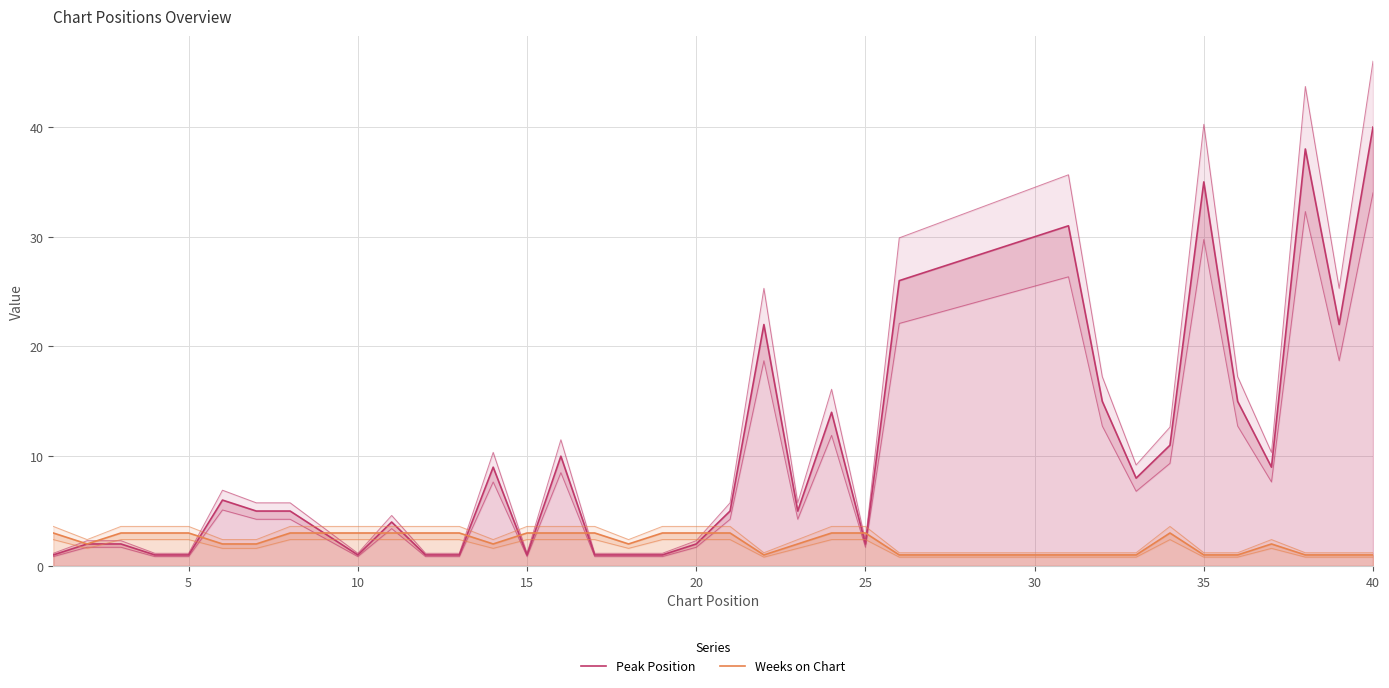

What is the value of the Weeks on Chart point at the 23rd from the left?

2